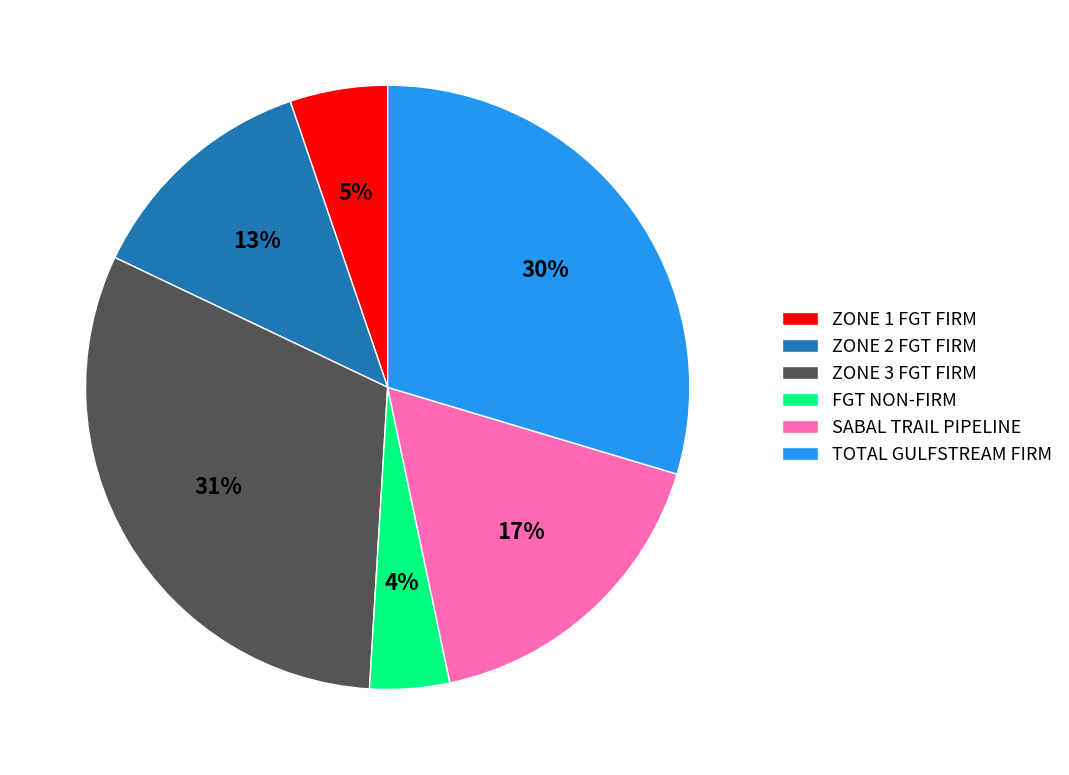

How many segments does this pie chart have?

6